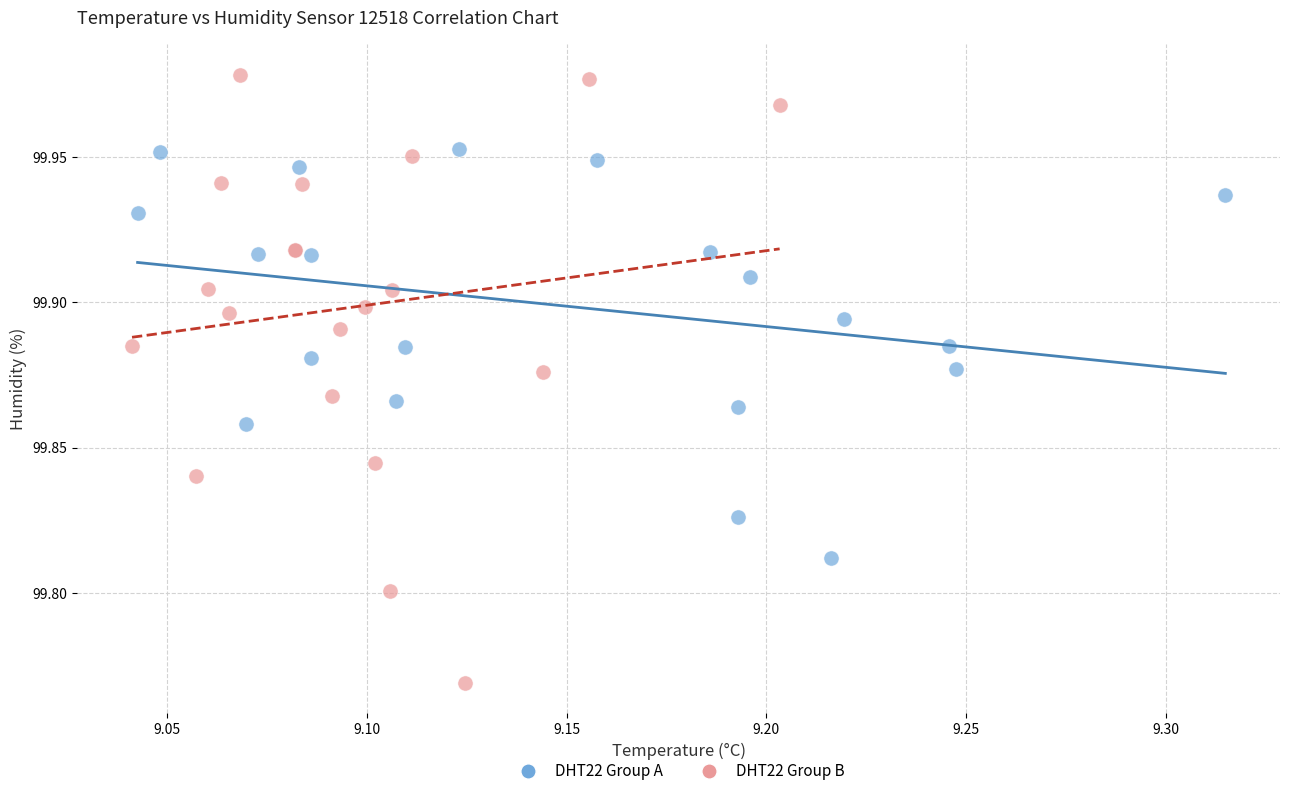

Which series has the widest spread of Y values?

DHT22 Group B